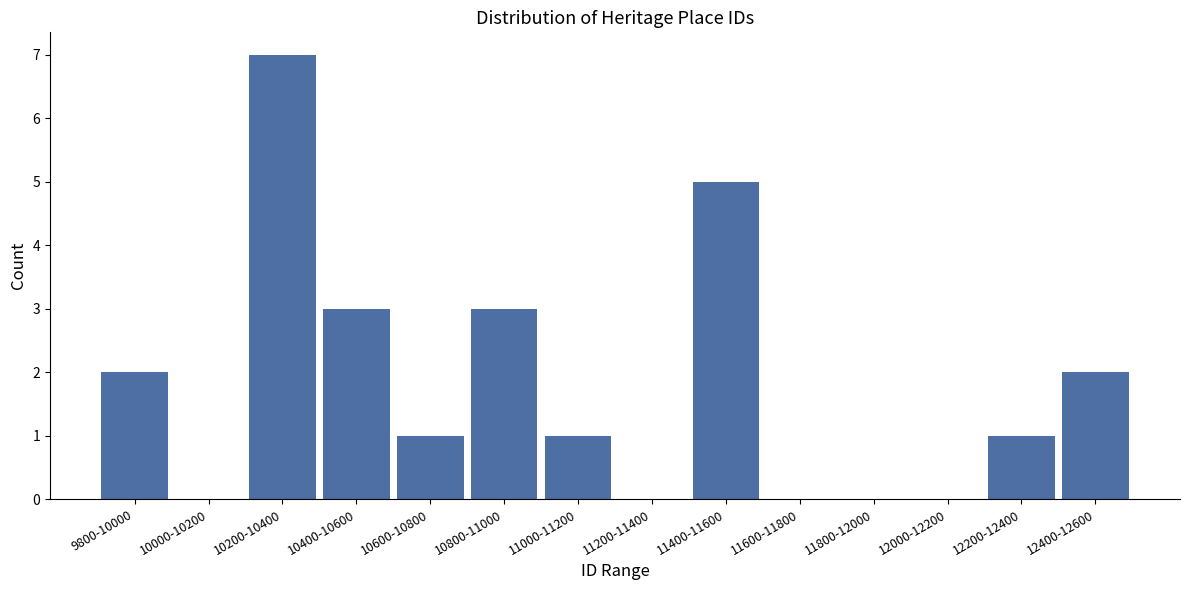

Reading left to right, extract all data points from this chart.

9800-10000=2	10000-10200=0	10200-10400=7	10400-10600=3	10600-10800=1	10800-11000=3	11000-11200=1	11200-11400=0	11400-11600=5	11600-11800=0	11800-12000=0	12000-12200=0	12200-12400=1	12400-12600=2